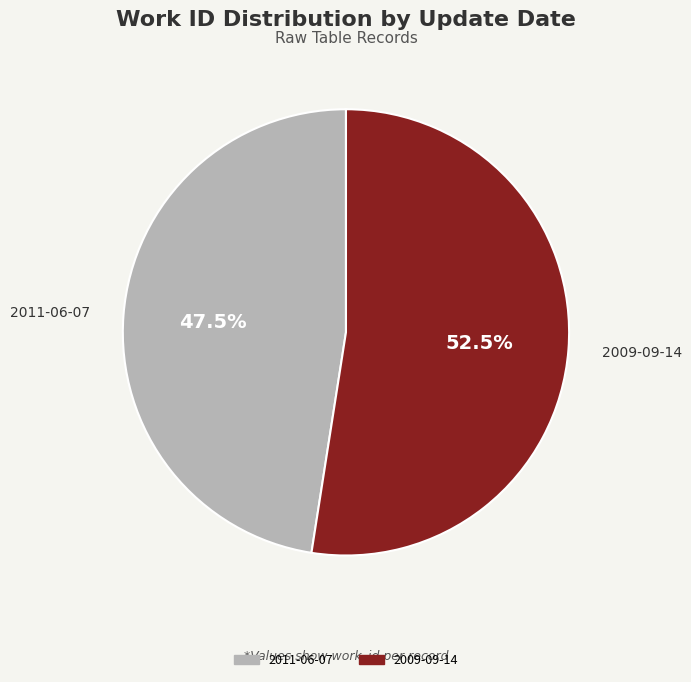

What is the ratio of the value at 2011-06-07 to the value at 2009-09-14?

0.9